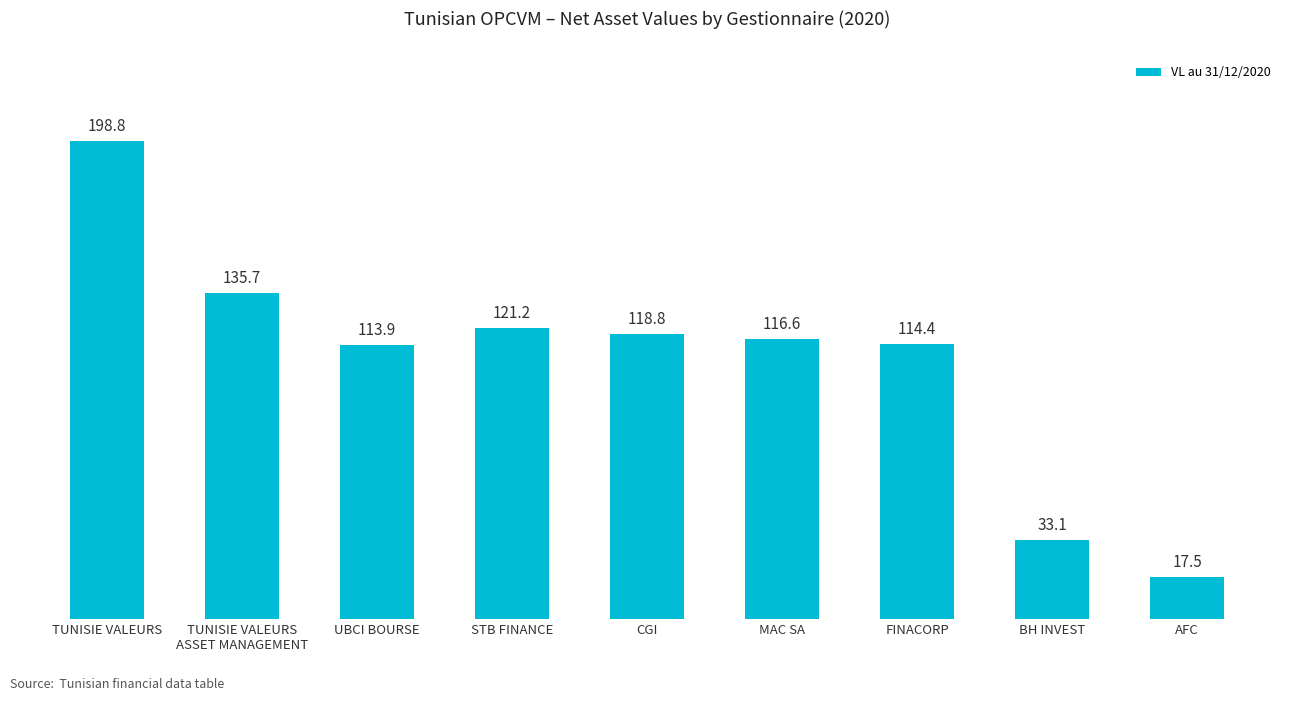

What is the average value?

107.8